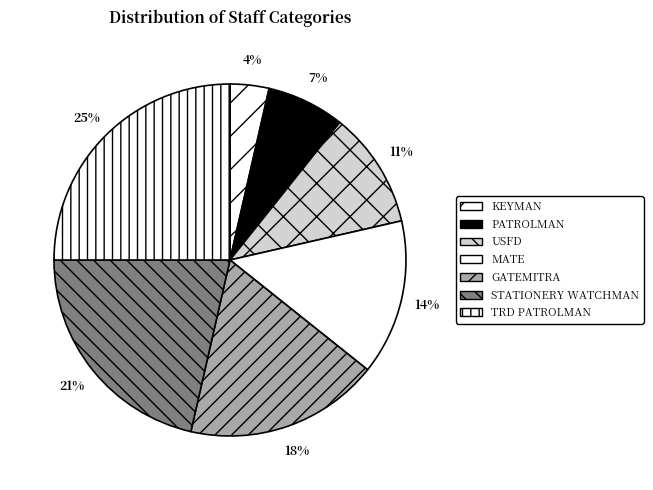

Does any single category account for the majority?

No